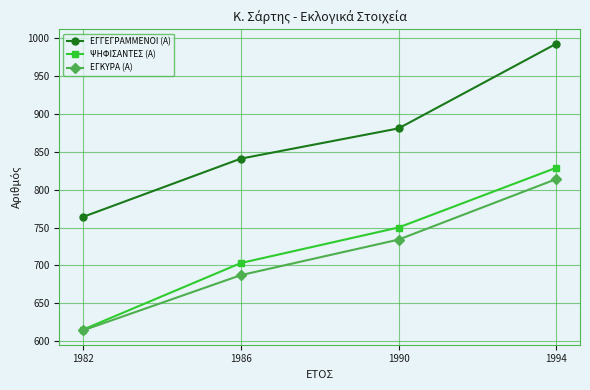

How many data points does each series have?

4